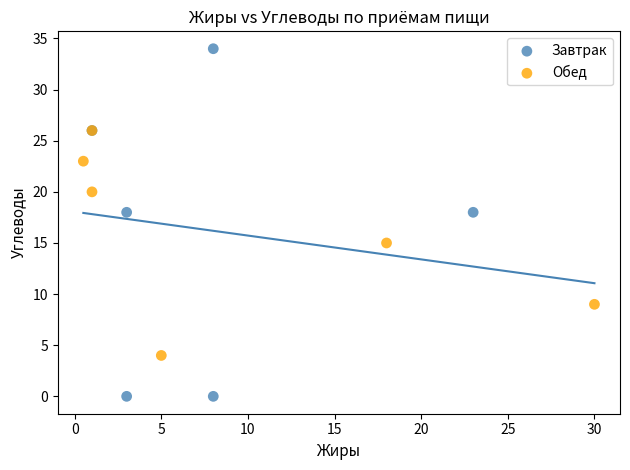

Which series reaches the maximum Y coordinate?

Завтрак